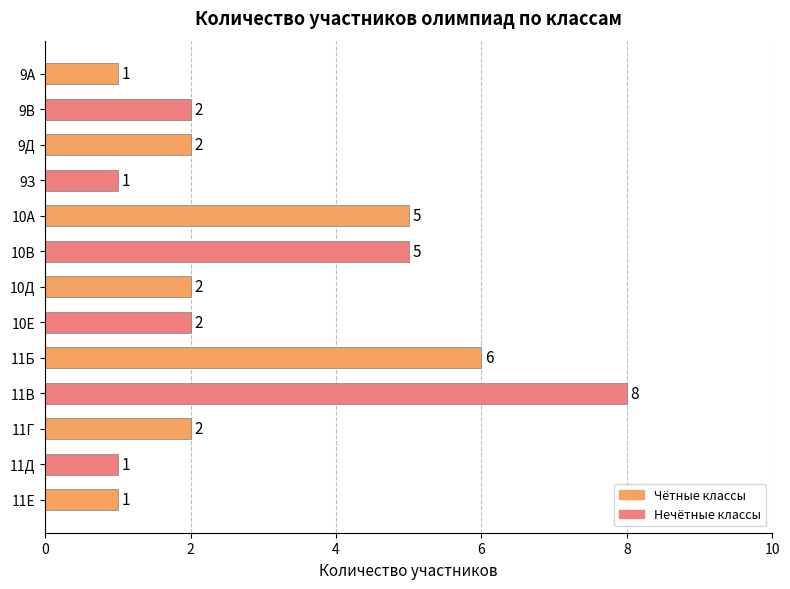

How many data points does each series have?

13